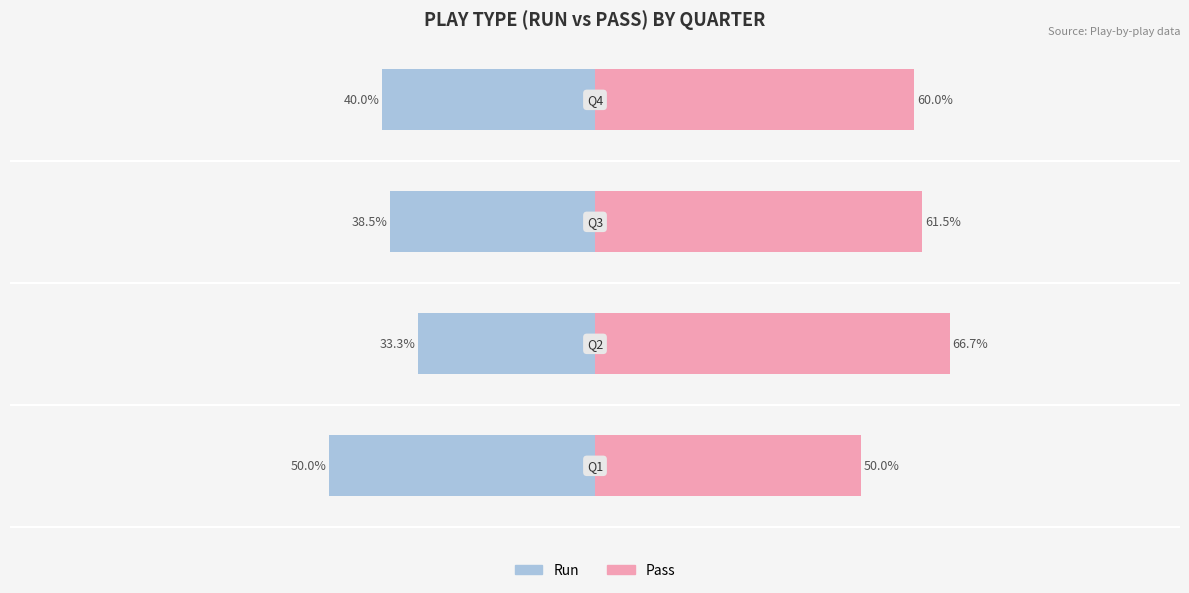

What is the smallest value displayed?

-50.0